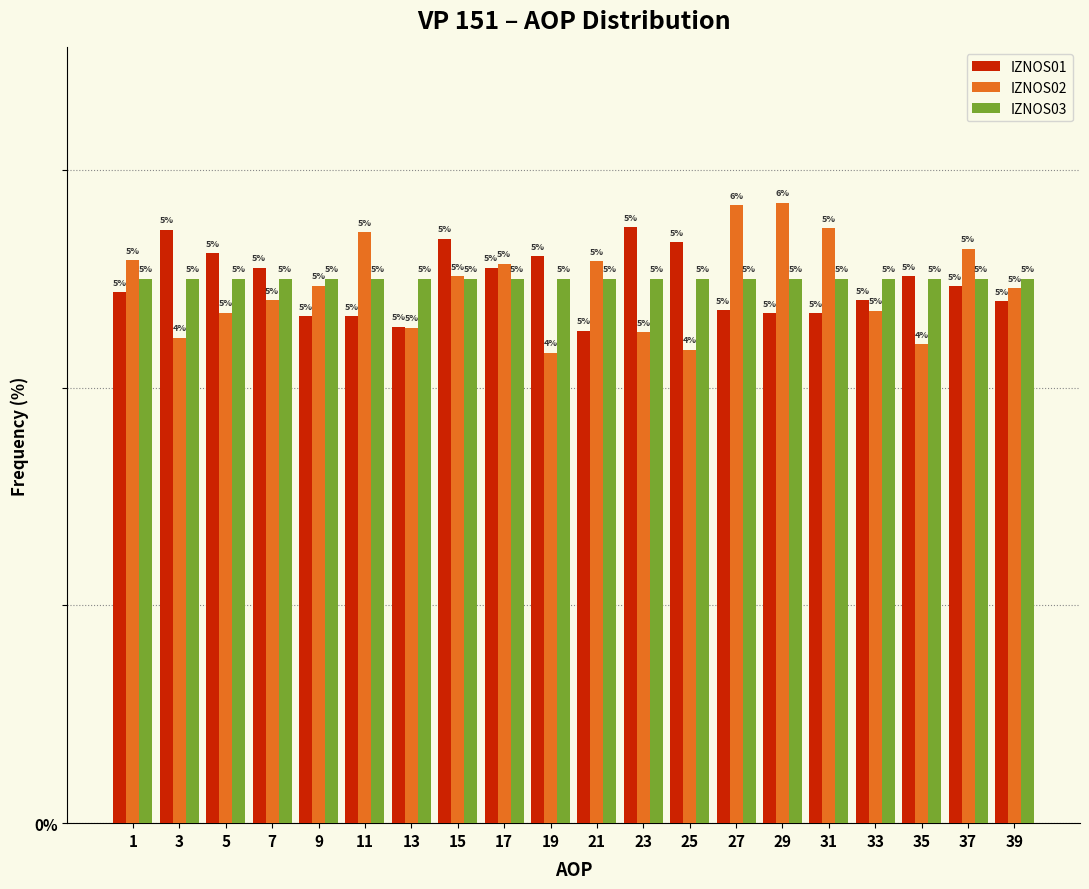

List the series in order of their overall mean, lowest first.

IZNOS02, IZNOS01, IZNOS03